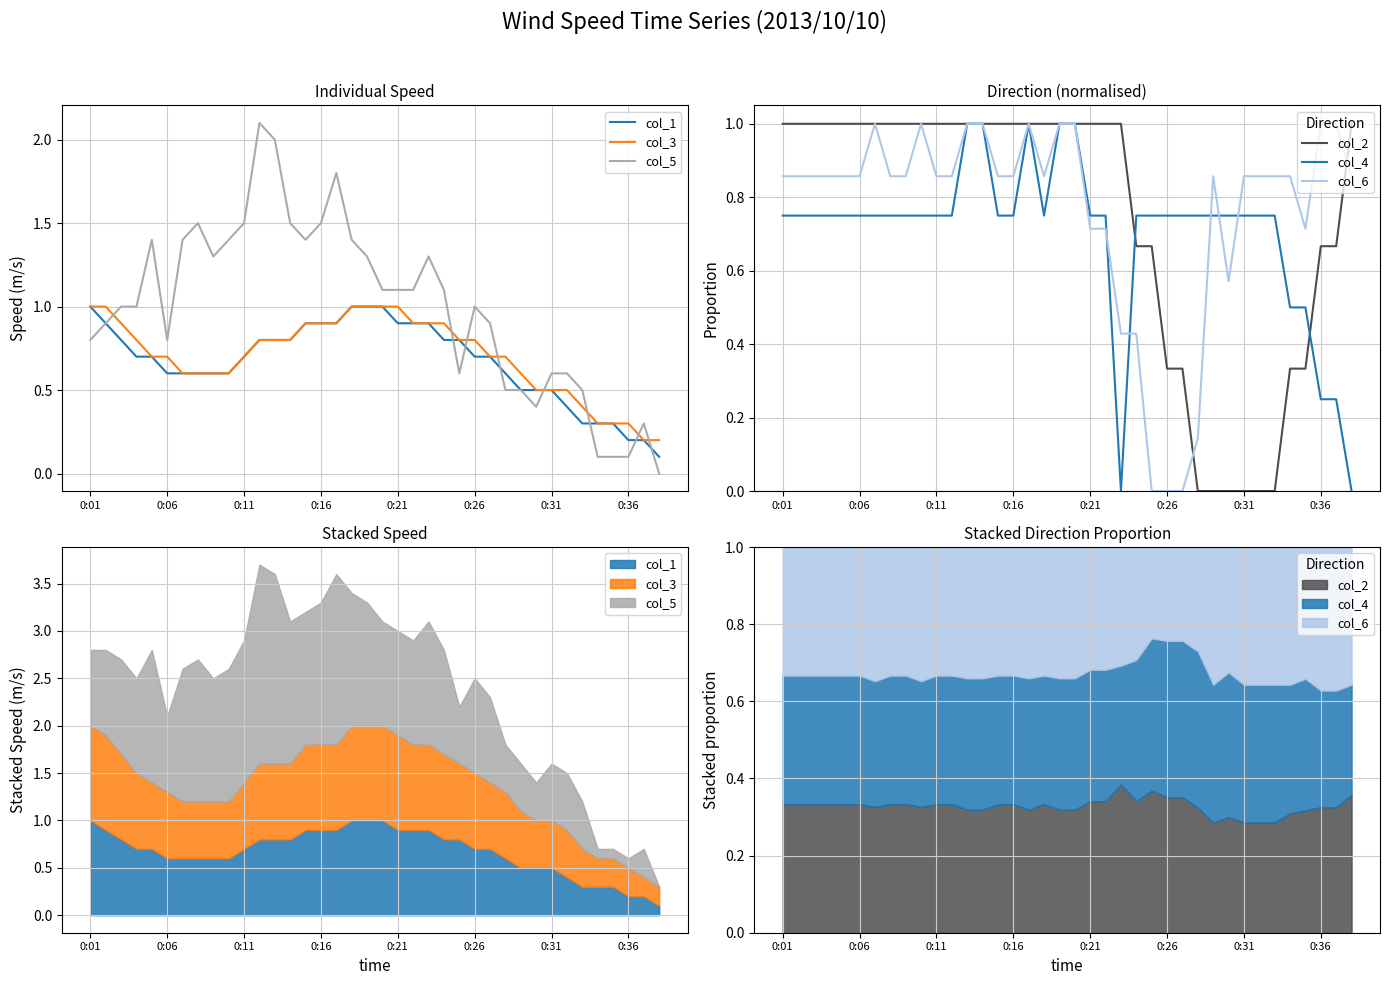

Which label corresponds to the largest value in the chart?

11